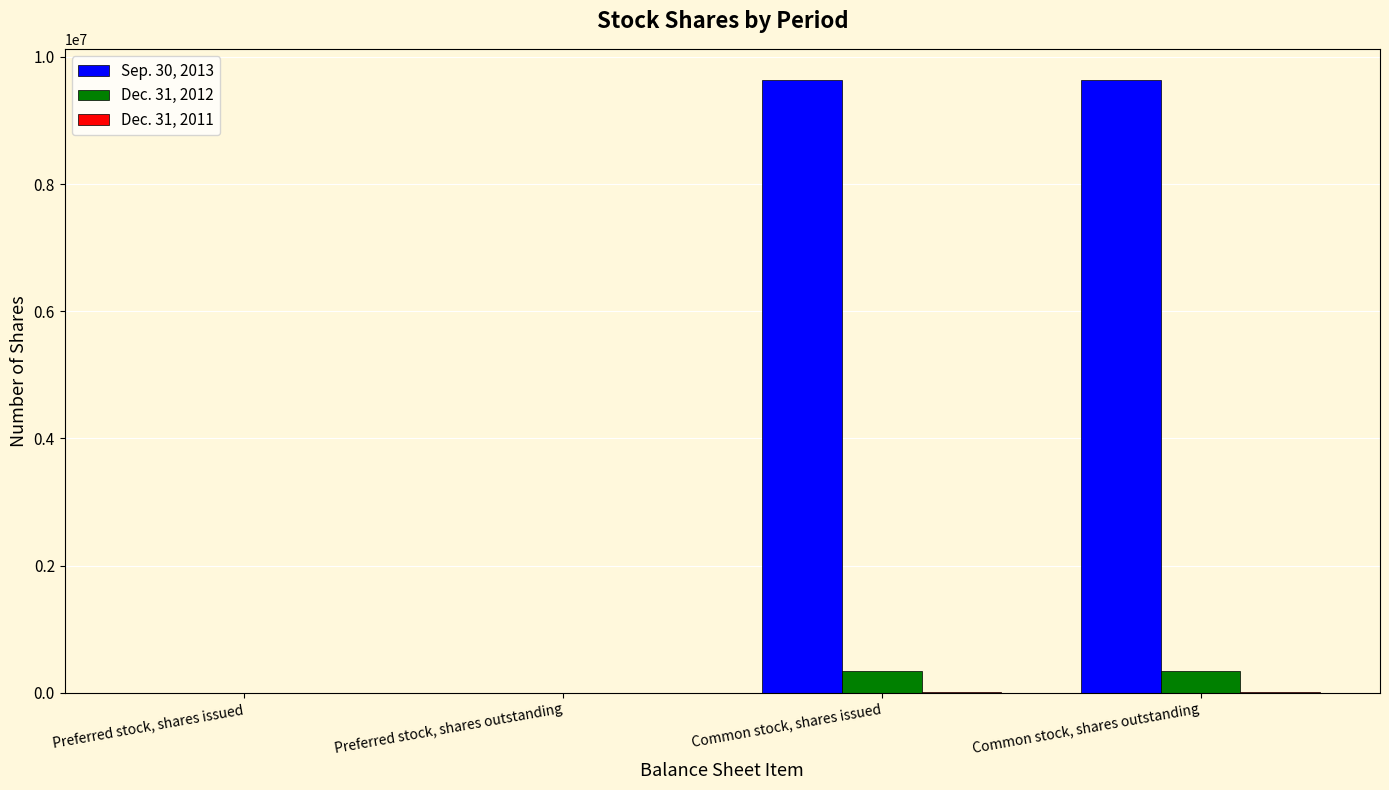

The value of Sep. 30, 2013 at Common stock, shares issued is 5360421. True or false?

False